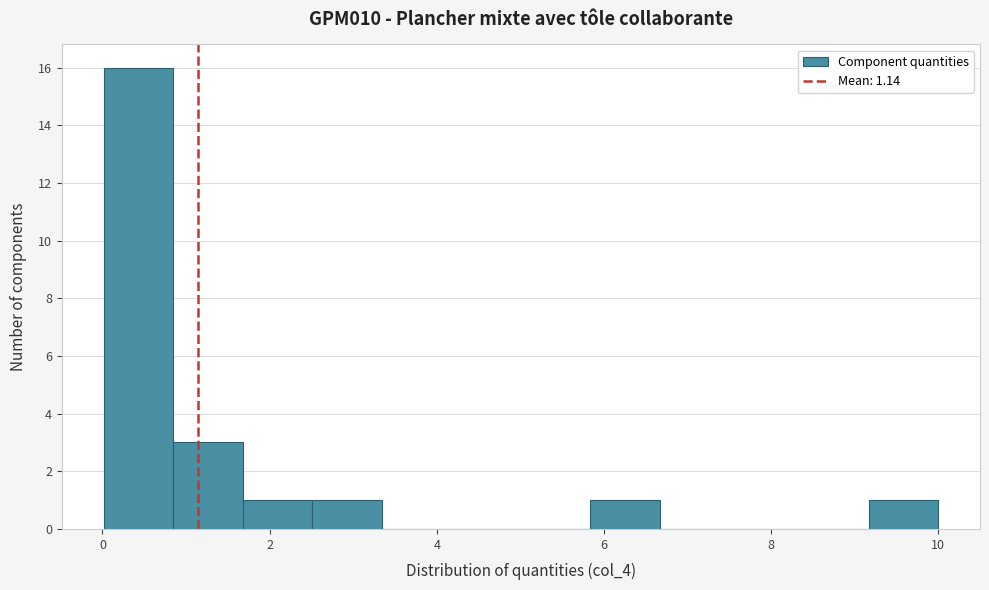

How tall is the bar that spans 0.8 to 1.6 on the x-axis? Neither the bar edges nor the heights are printed on the chart, so give them approximately, as read against the axes.

3